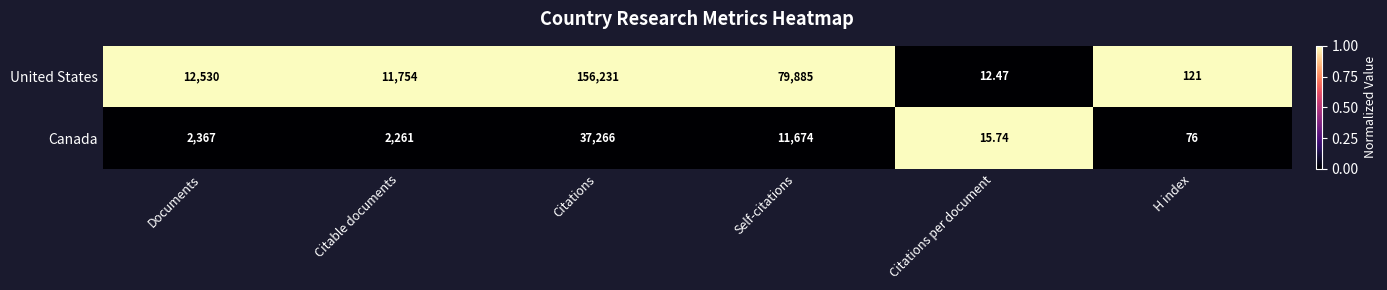

Which series has the largest range (max minus min)?

United States